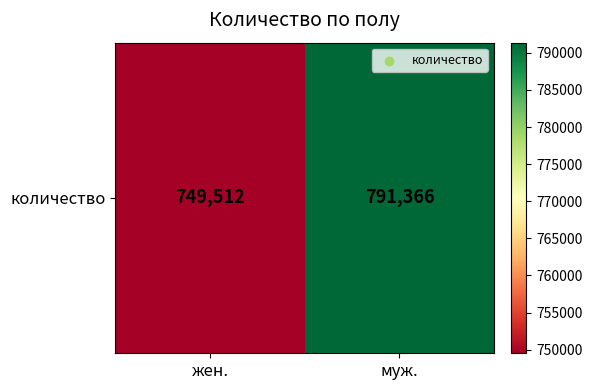

Reading left to right, list all the values displayed in this chart.

749512	791366